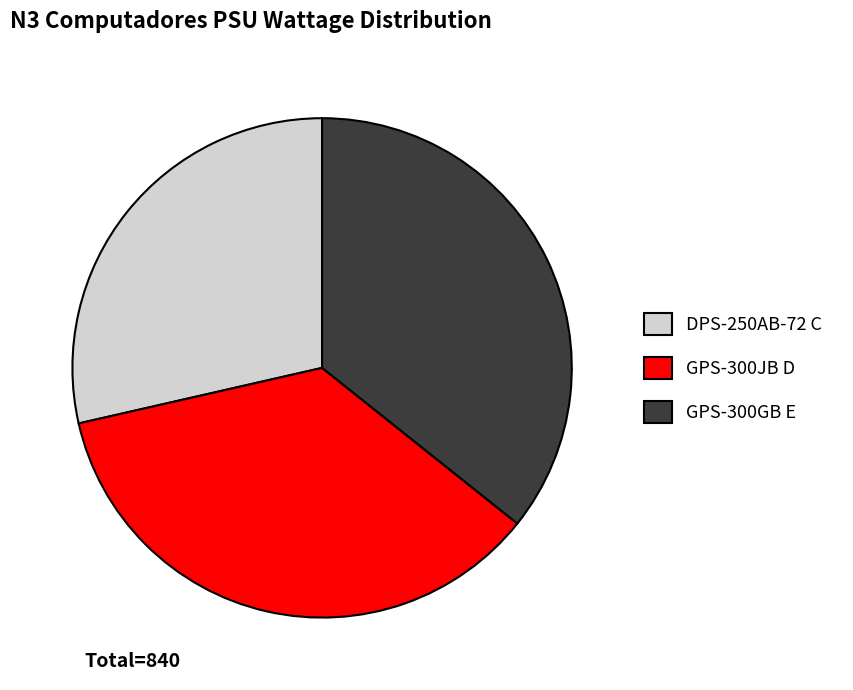

Between DPS-250AB-72 C and GPS-300GB E, which is larger?

GPS-300GB E